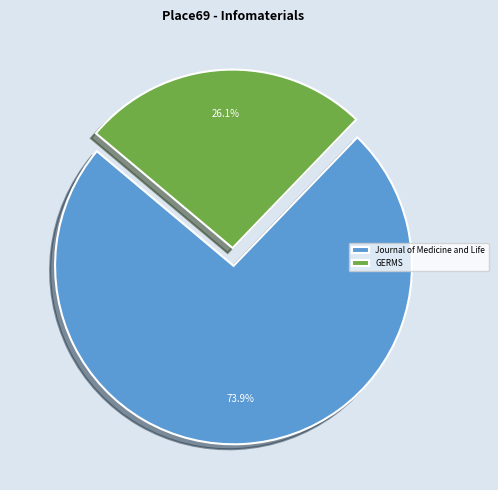

The GERMS slice represents 37% of the pie. True or false?

False